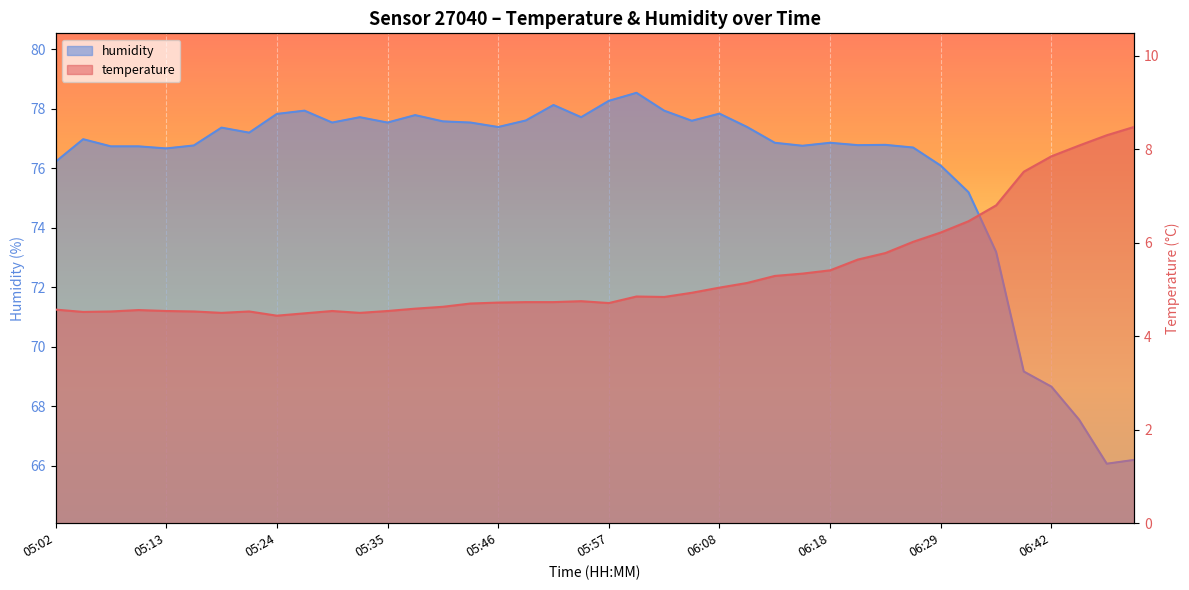

True or false: humidity and temperature intersect in this chart.

False